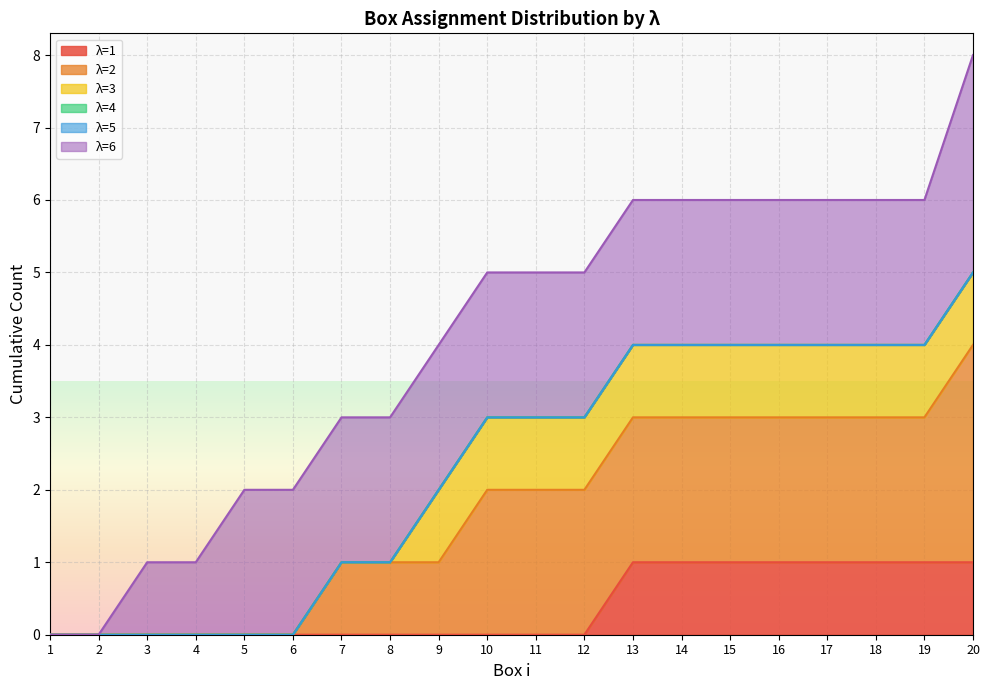

The λ =3 series shows 1 at 20. True or false?

True